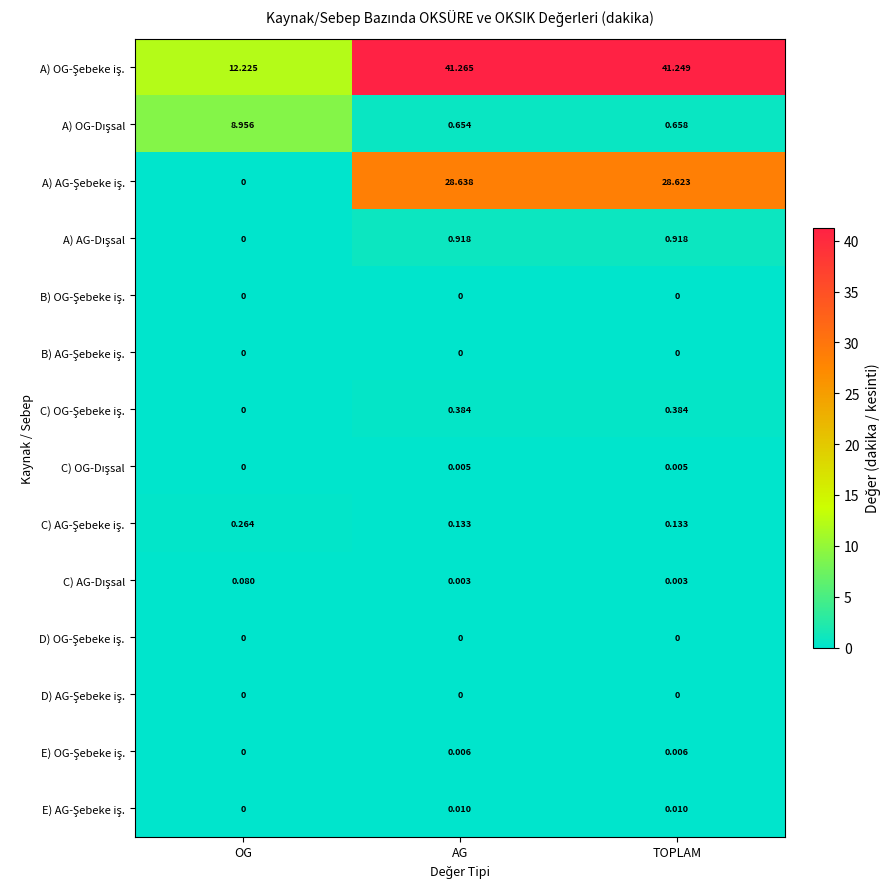

At which category is the sum across all series the highest?

AG